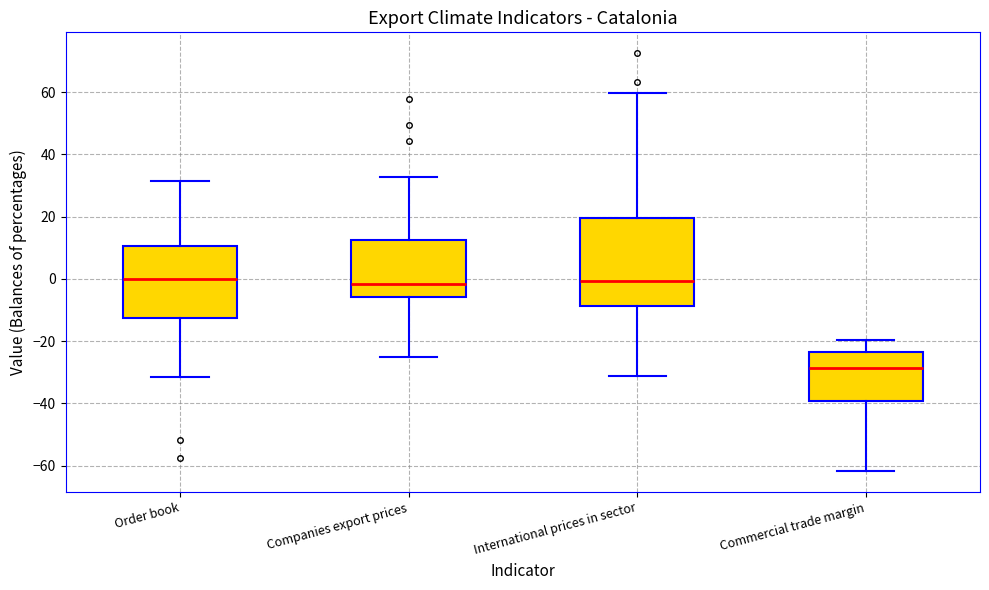

Reading left to right, read every box against the y-axis: the position of its median line, the range the box covers, and the ends of its whiskers. The values are not printed on the chart, so give them approximately, as read against the axis.

Order book: median 0, box -12 to 10, whiskers -32 to 32
Companies export prices: median -2, box -6 to 12, whiskers -26 to 32
International prices in sector: median 0, box -8 to 20, whiskers -32 to 60
Commercial trade margin: median -28, box -40 to -24, whiskers -62 to -20